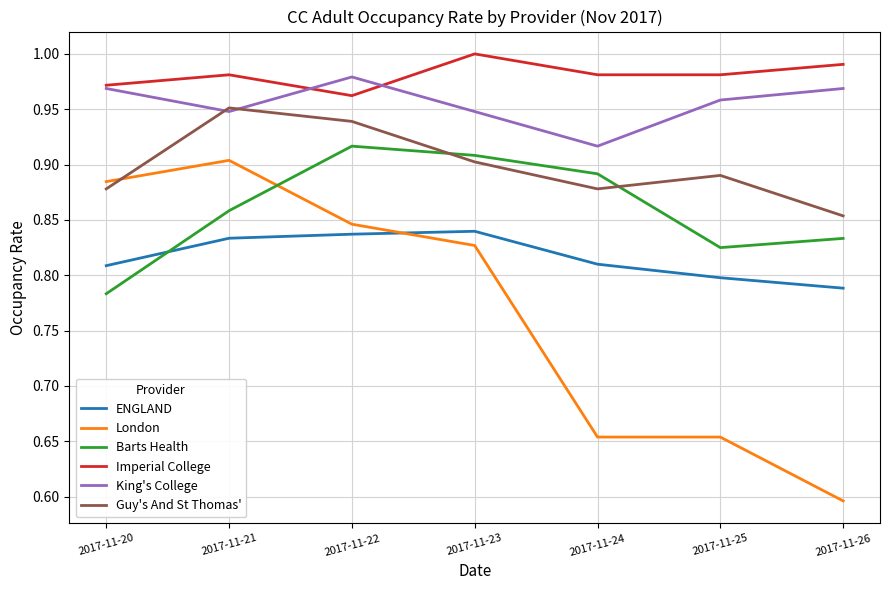

How many distinct data groups are displayed?

6